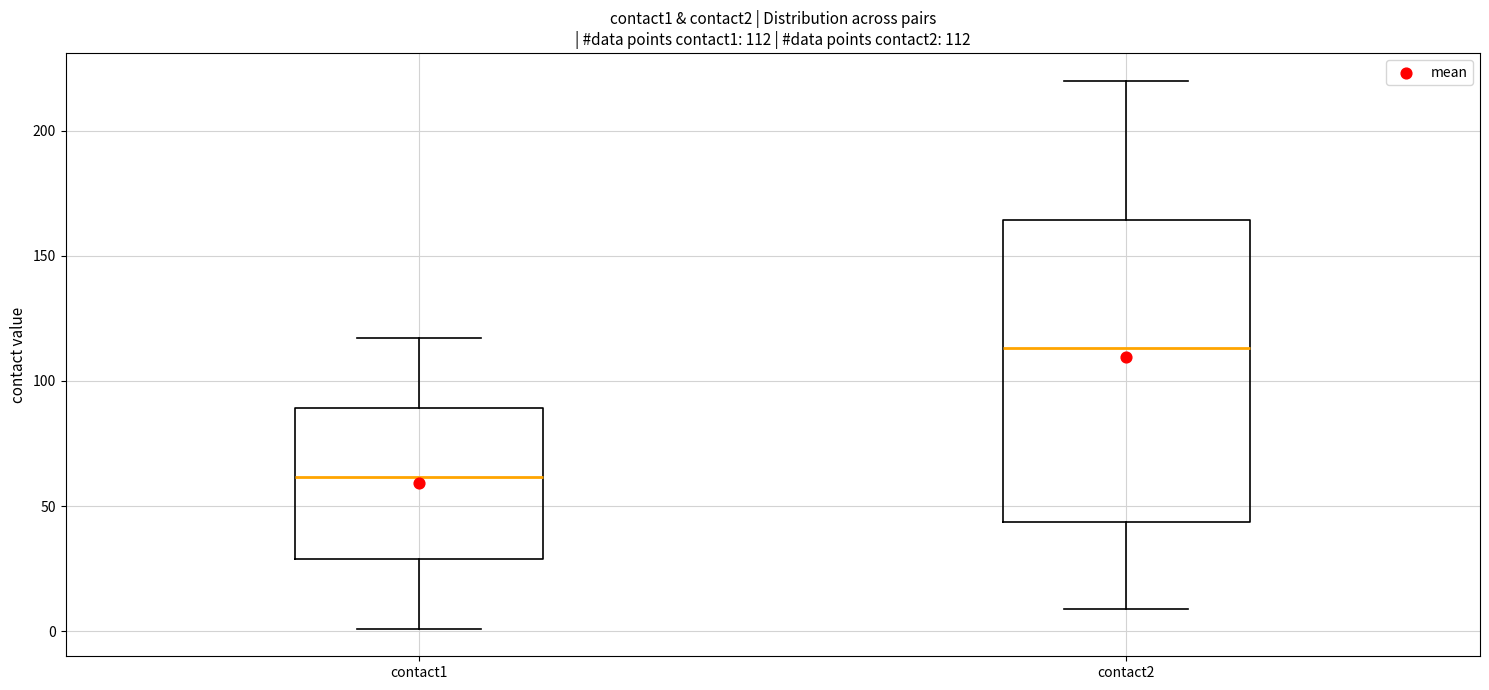

Comparing the boxes themselves (not the whiskers), which one is the tallest?

contact2